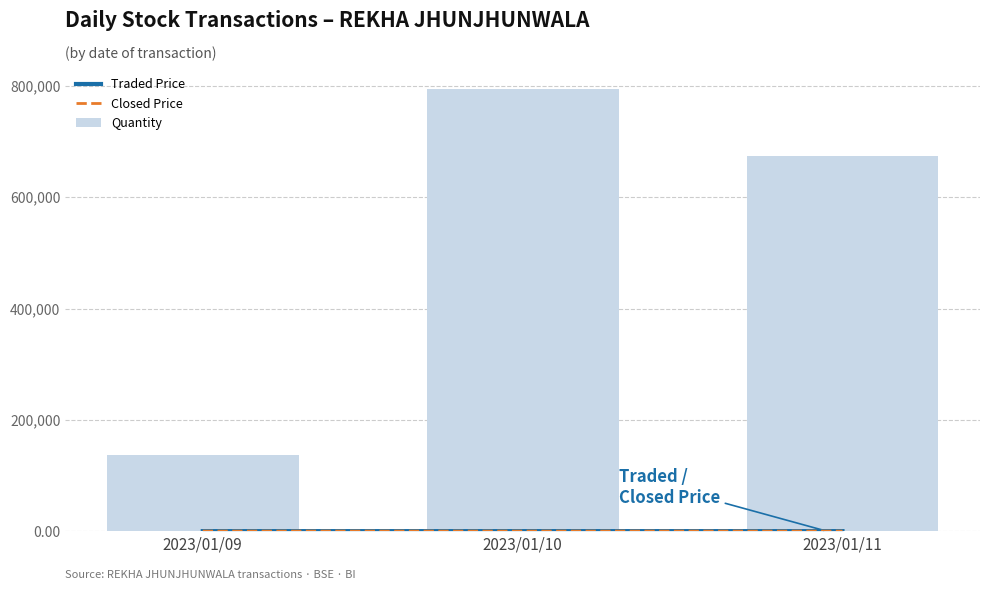

Is it true that Traded Price equals 12.9 at 2023/01/10?

False